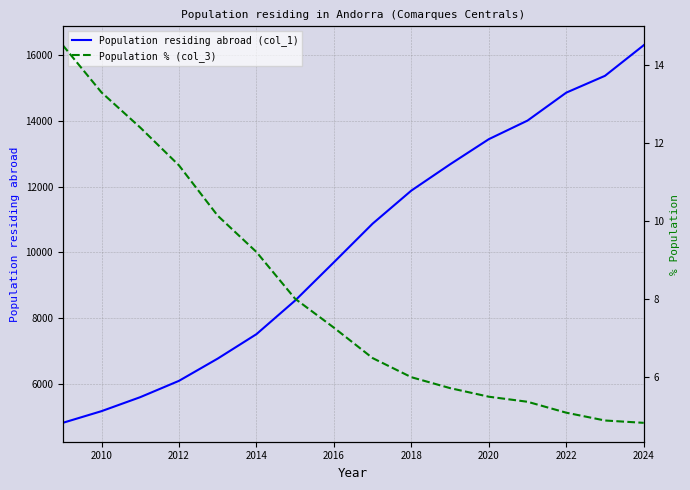

The Population residing abroad (col_1) series shows 20998 at 2018. True or false?

False